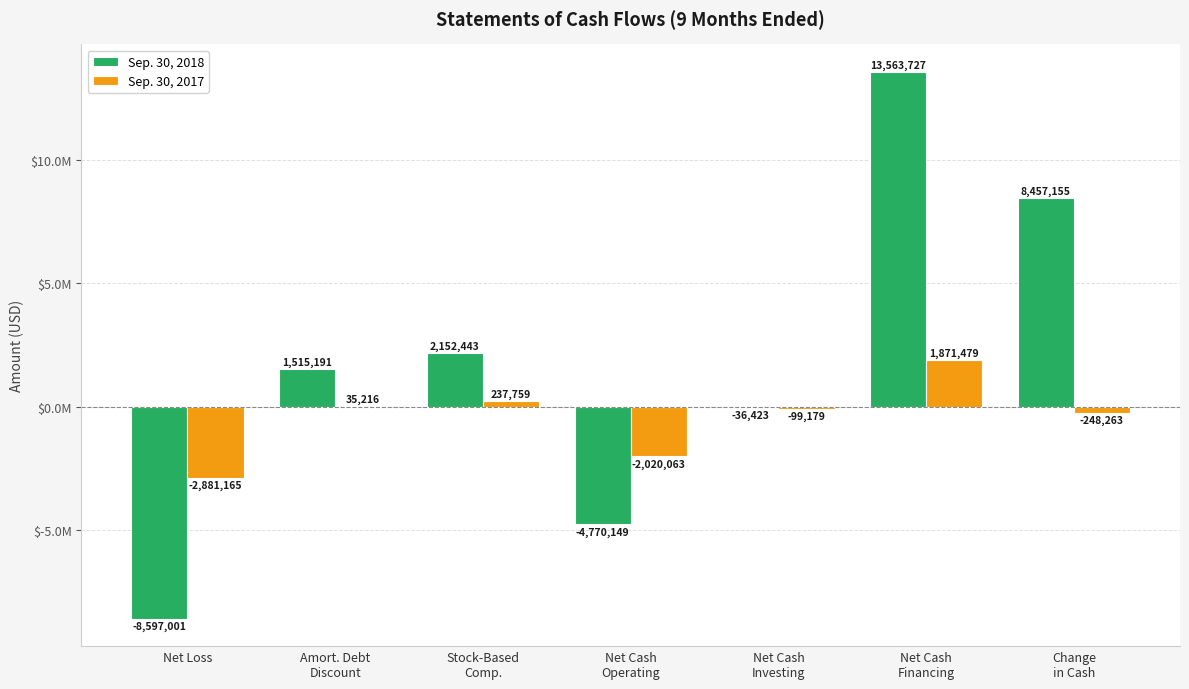

Are the bars grouped side by side (vs. stacked)?

Yes